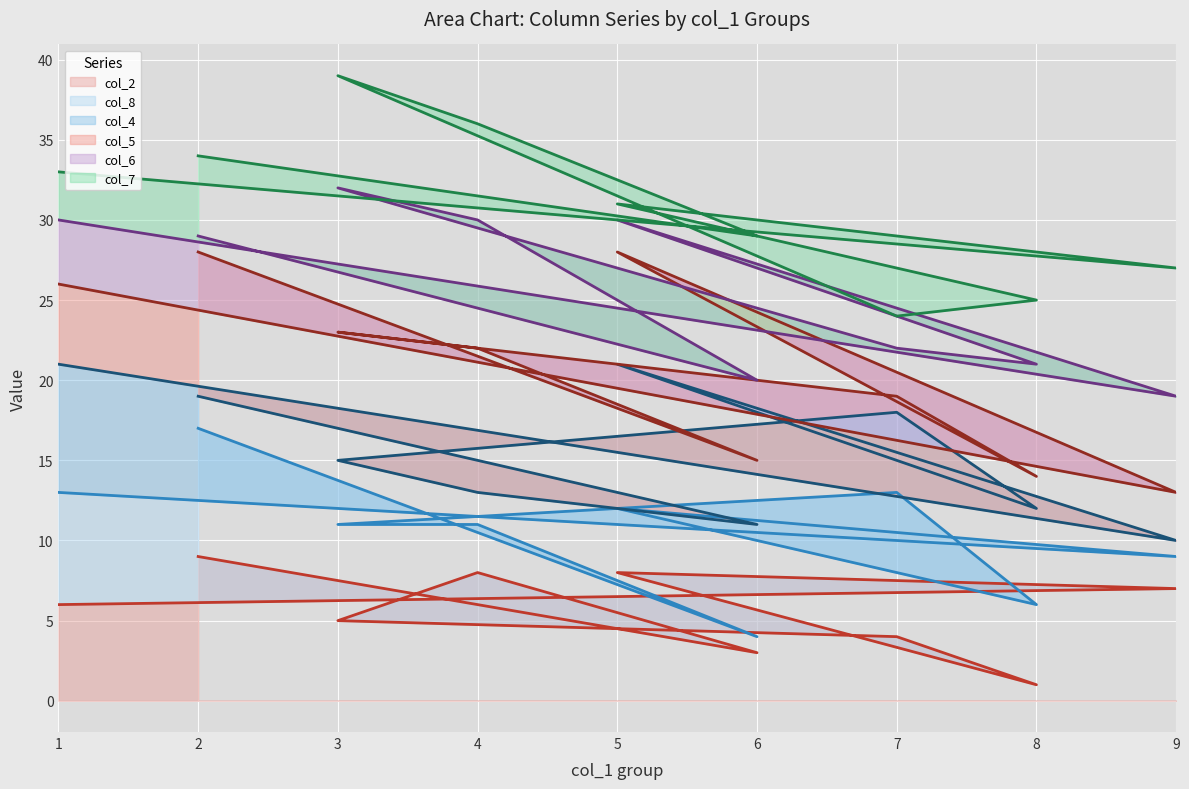

The col_2 series shows 7 at 7. True or false?

False